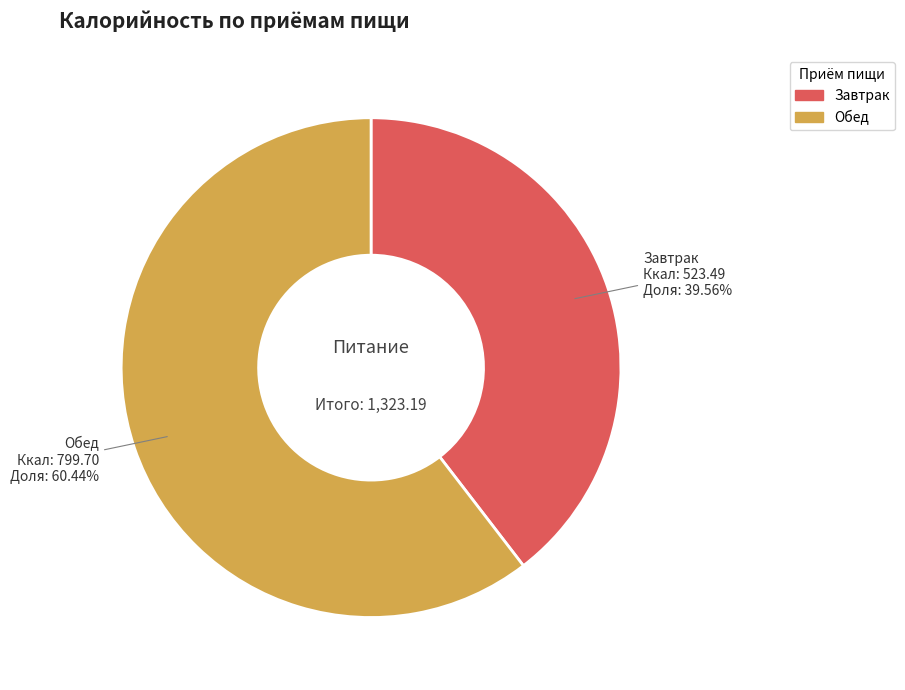

Rank the categories by value from lowest to highest.

Завтрак, Обед